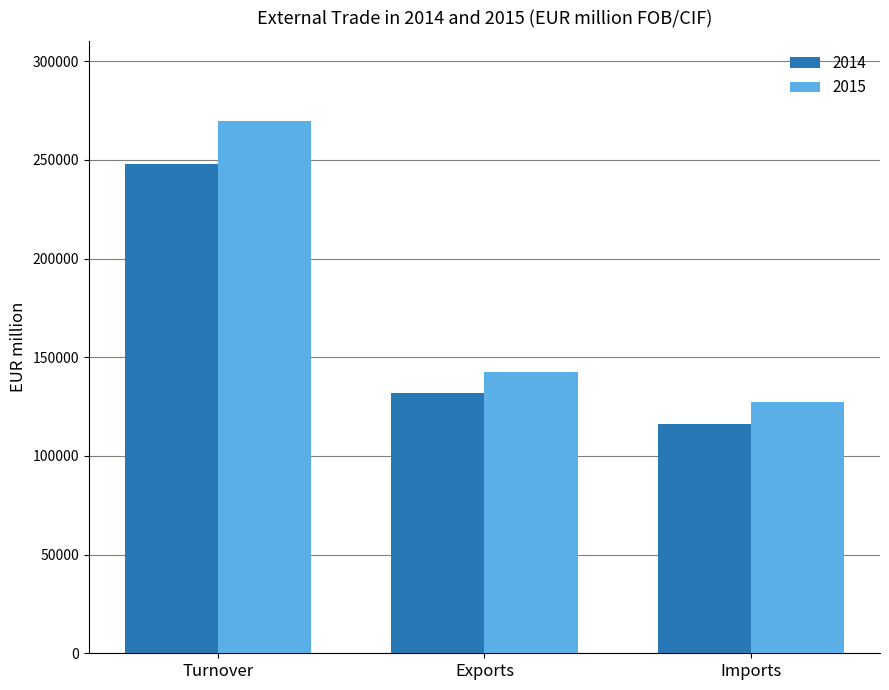

Reading right to left, what are all the values shown in this chart?

2014: Imports=116209	Exports=131806	Turnover=248014
2015: Imports=127486	Exports=142369	Turnover=269854